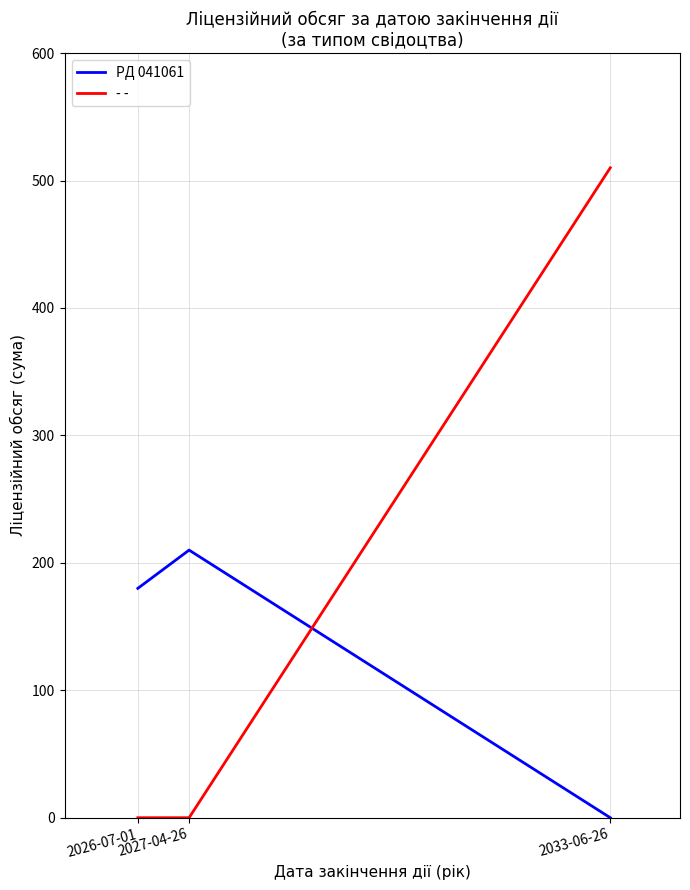

What is the greatest value displayed?

510